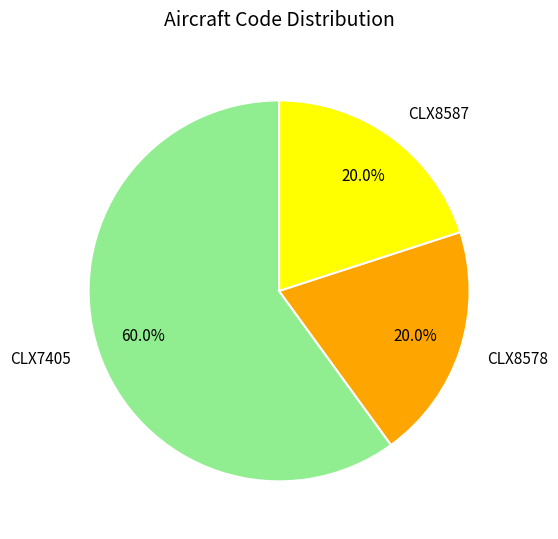

To the nearest percent, what is the average slice percentage?

33%